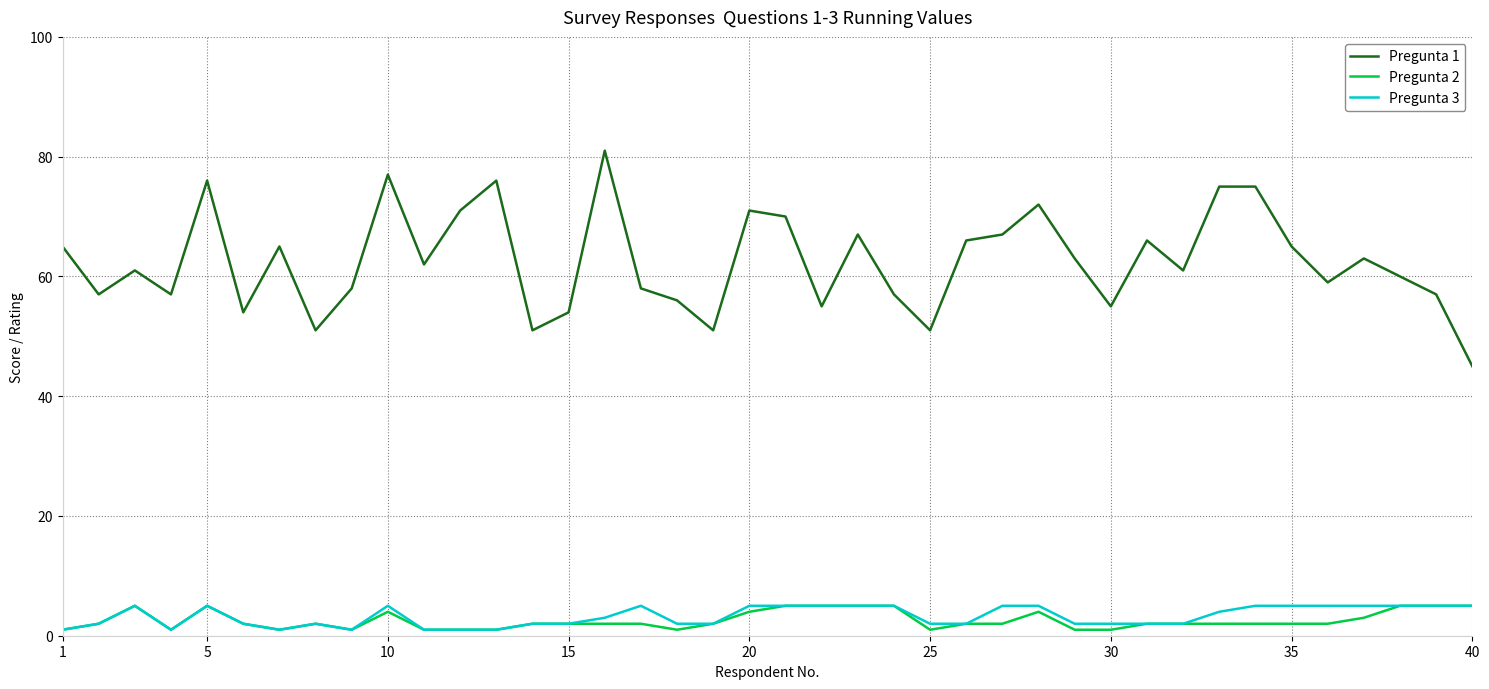

Which series has the largest range (max minus min)?

Pregunta 1